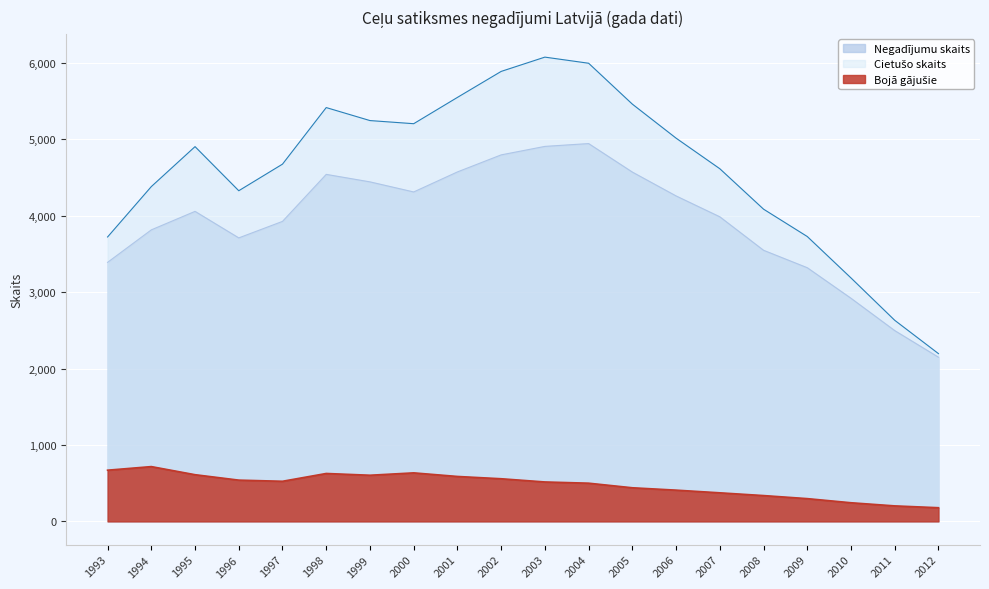

What is the average value of the Bojā gājušie series?

479